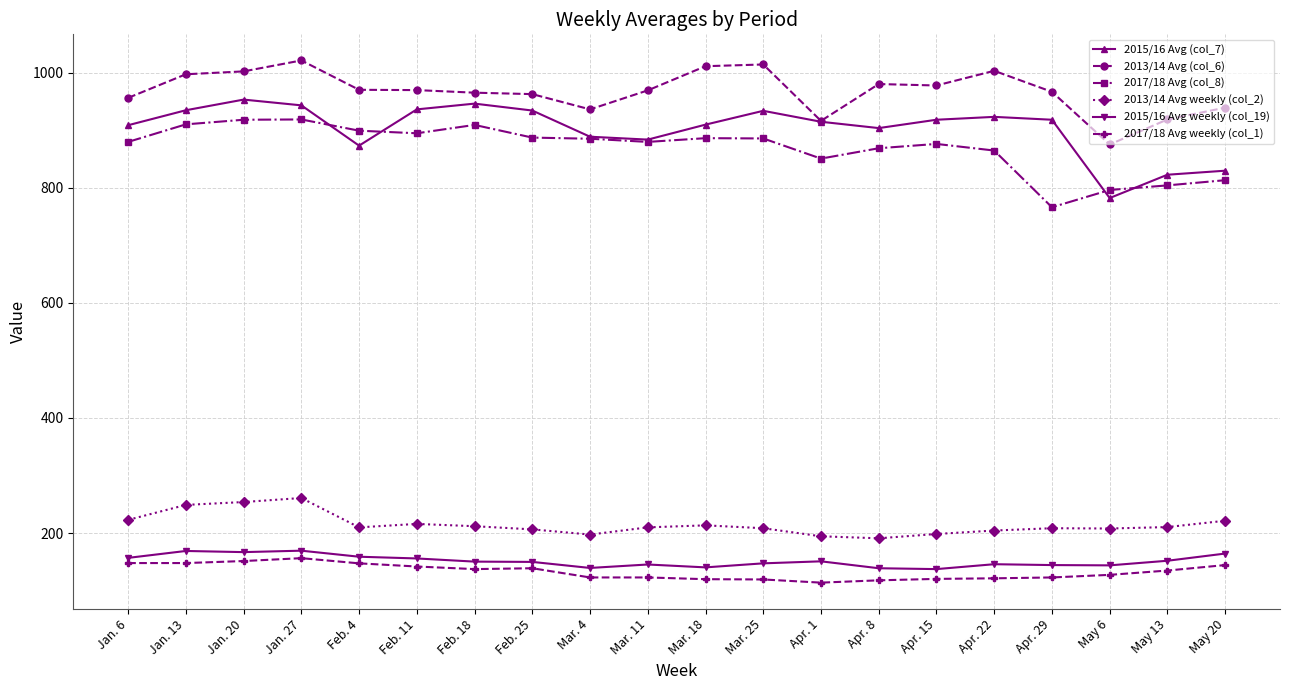

At how many categories does at least one series exceed 435?

20